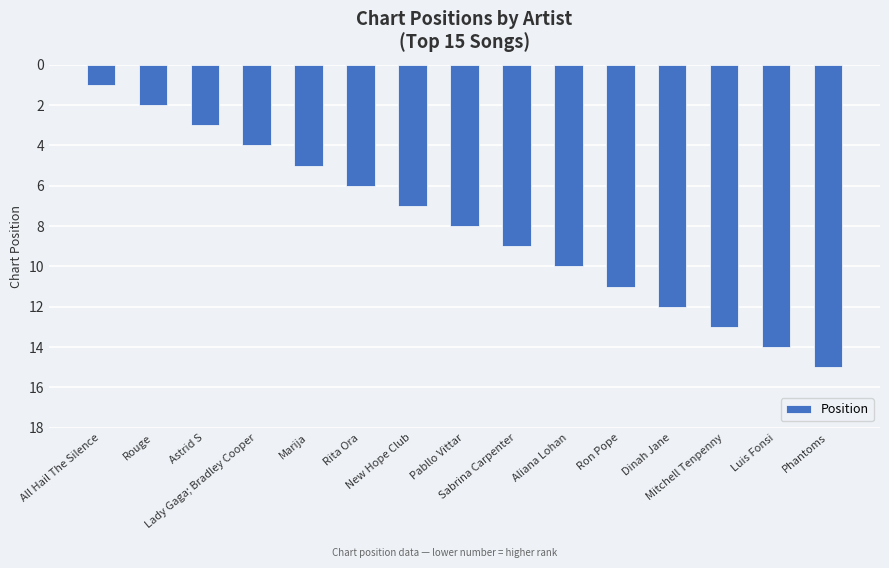

Reading left to right, what are all the values shown in this chart?

All Hail The Silence=1	Rouge=2	Astrid S=3	Lady Gaga; Bradley Cooper=4	Marija=5	Rita Ora=6	New Hope Club=7	Pabllo Vittar=8	Sabrina Carpenter=9	Aliana Lohan=10	Ron Pope=11	Dinah Jane=12	Mitchell Tenpenny=13	Luis Fonsi=14	Phantoms=15